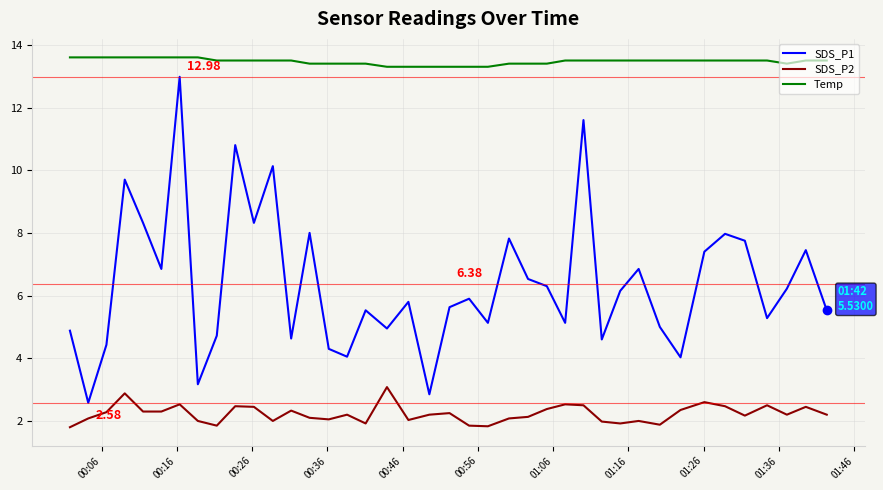

Rank the series by their maximum value, from highest to lowest.

Temp, SDS_P1, SDS_P2